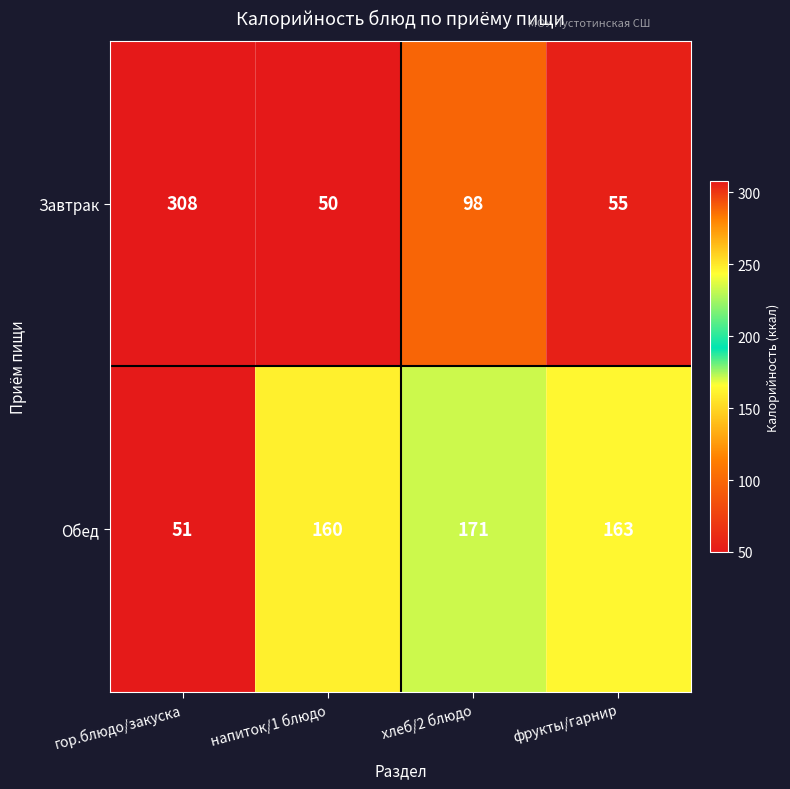

What is the difference between the second highest and minimum values in the Завтрак series?

48